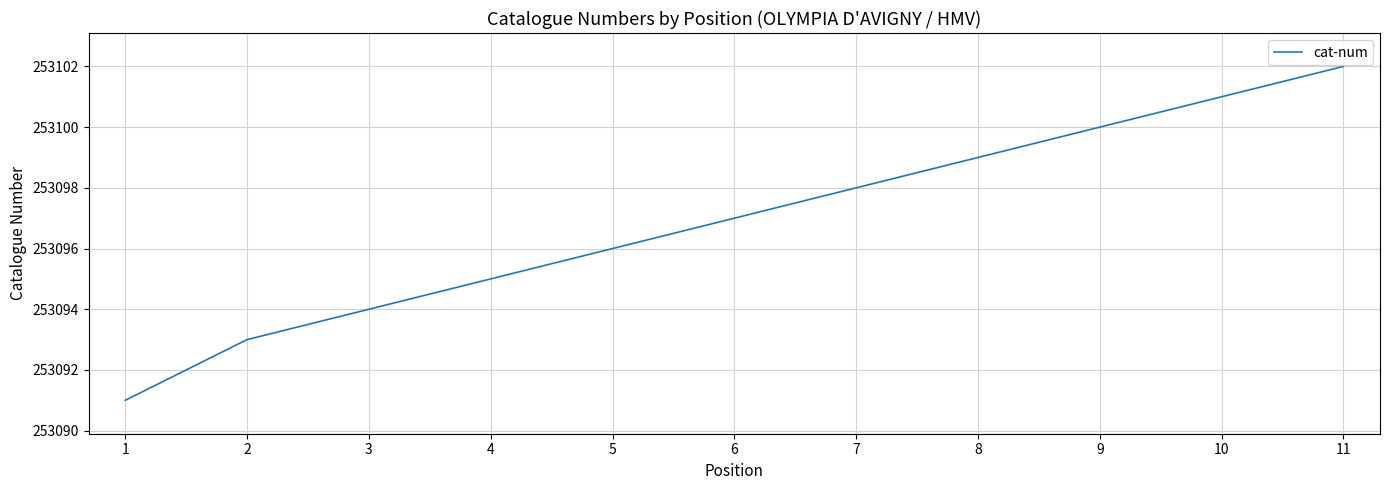

Reading right to left, what are all the values shown in this chart?

253102	253101	253100	253099	253098	253097	253096	253095	253094	253093	253091